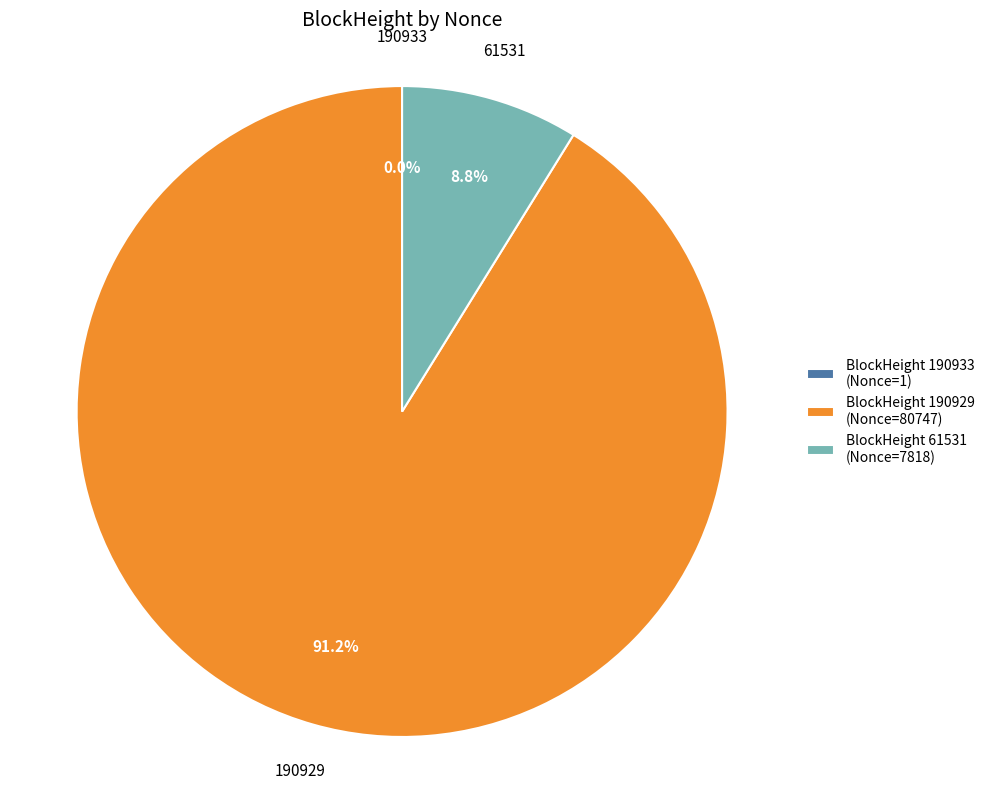

Which slice is the largest?

190929